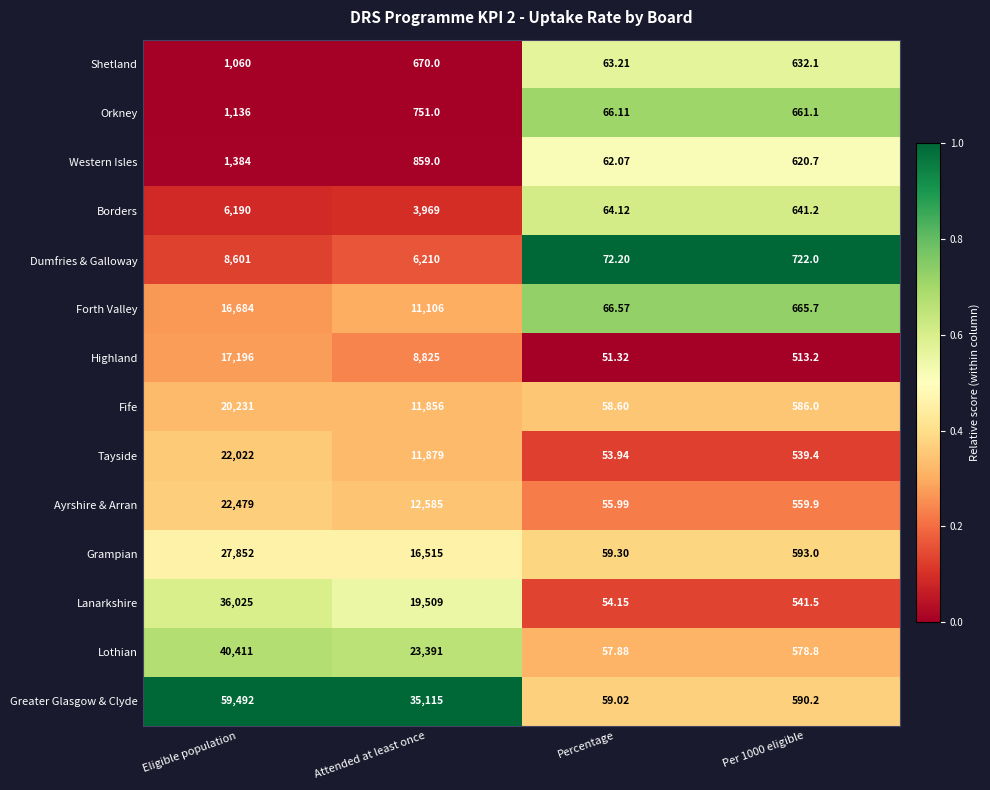

How many distinct data groups are displayed?

14